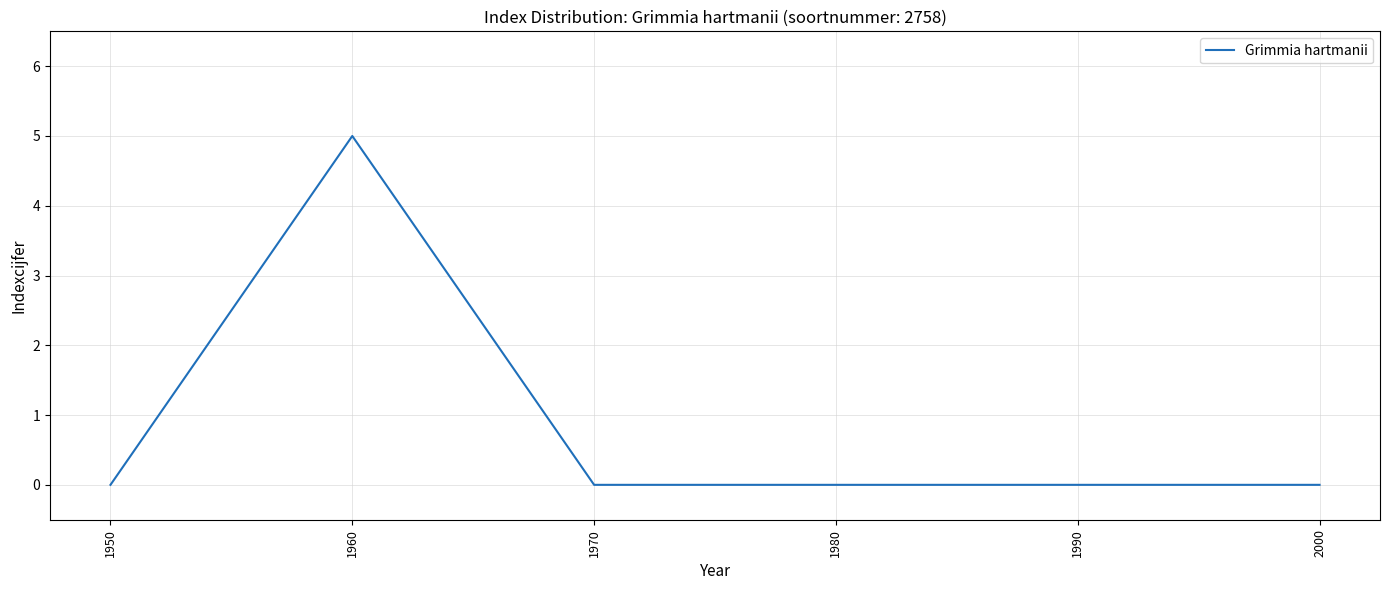

Between 1960 and 1970, which is larger?

1960